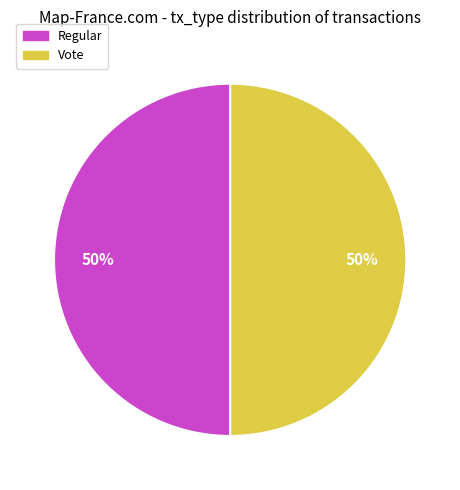

How many slices are in this pie chart?

2